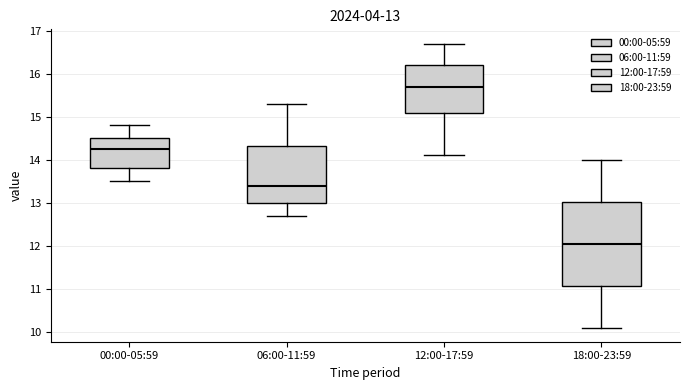

Which box has the highest median line?

12:00-17:59